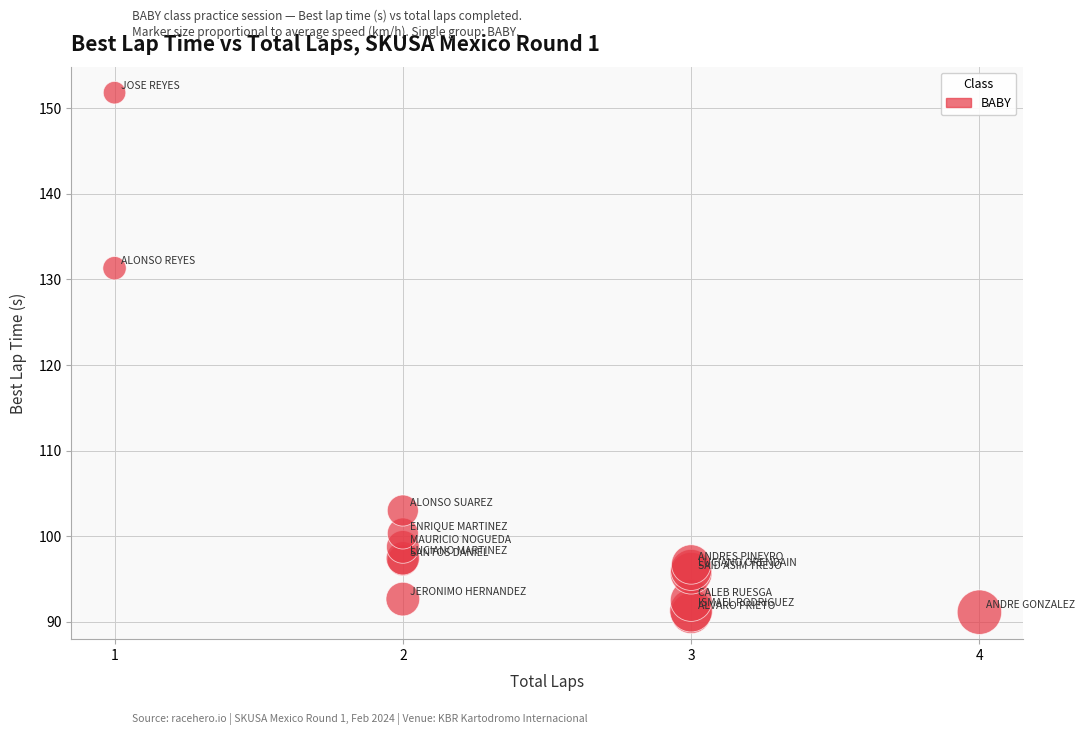

What Y value in the scatter plot is closest to 121?

131.3